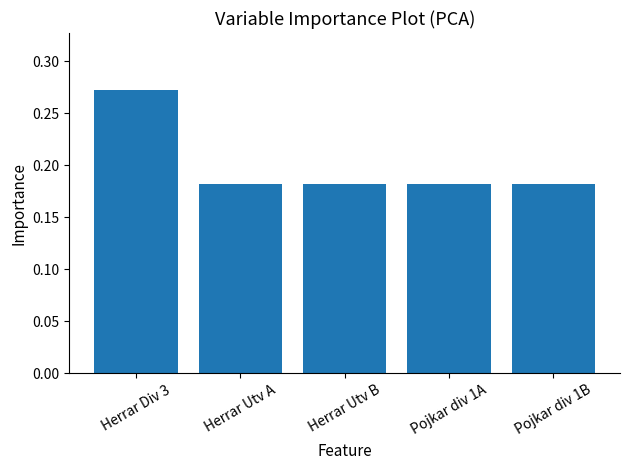

What is the difference between the maximum and minimum values?

0.1